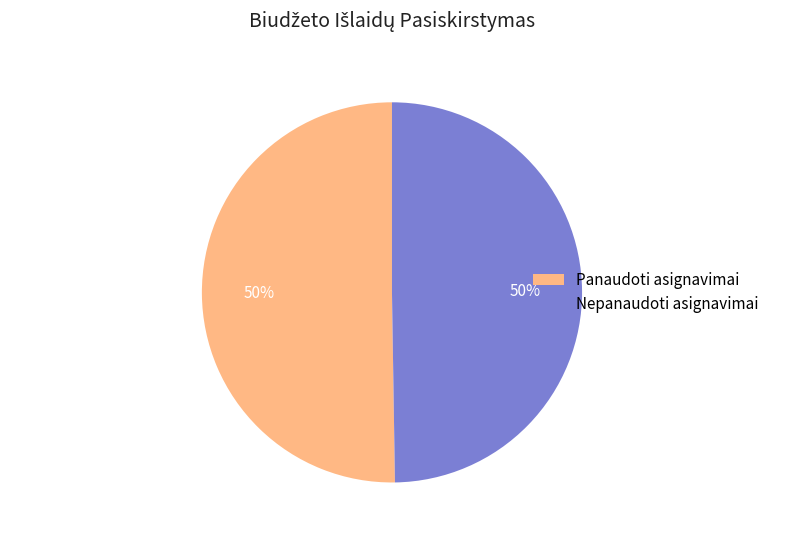

To the nearest percent, what is the average slice percentage?

50%